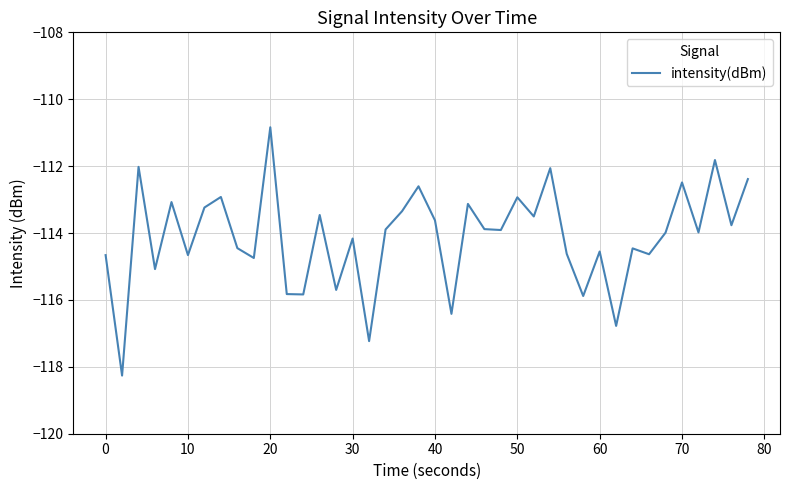

What is the difference between the maximum and minimum values?

7.4